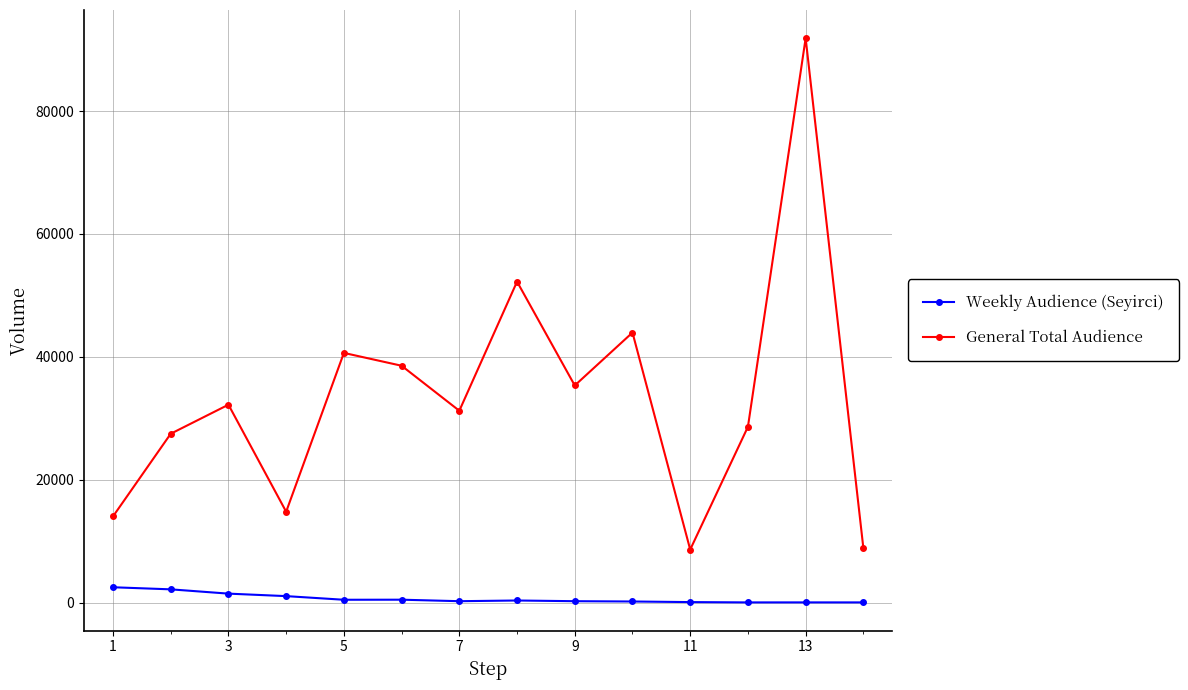

Rank the series by their maximum value, from lowest to highest.

Weekly Audience (Seyirci), General Total Audience